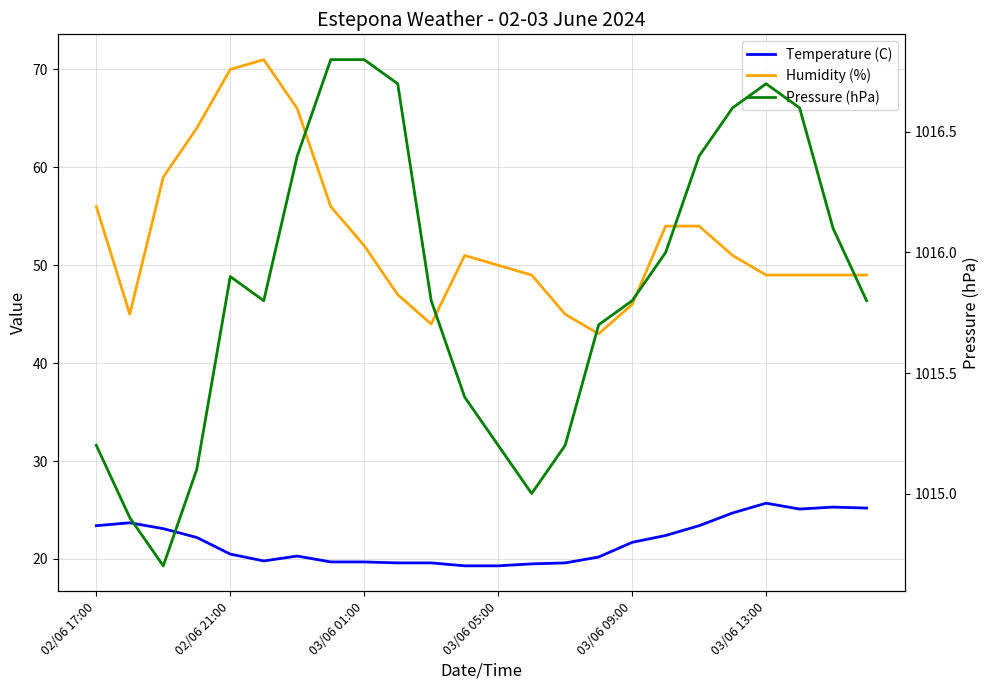

True or false: Temperature (C) and Humidity (%) cross at least once.

False